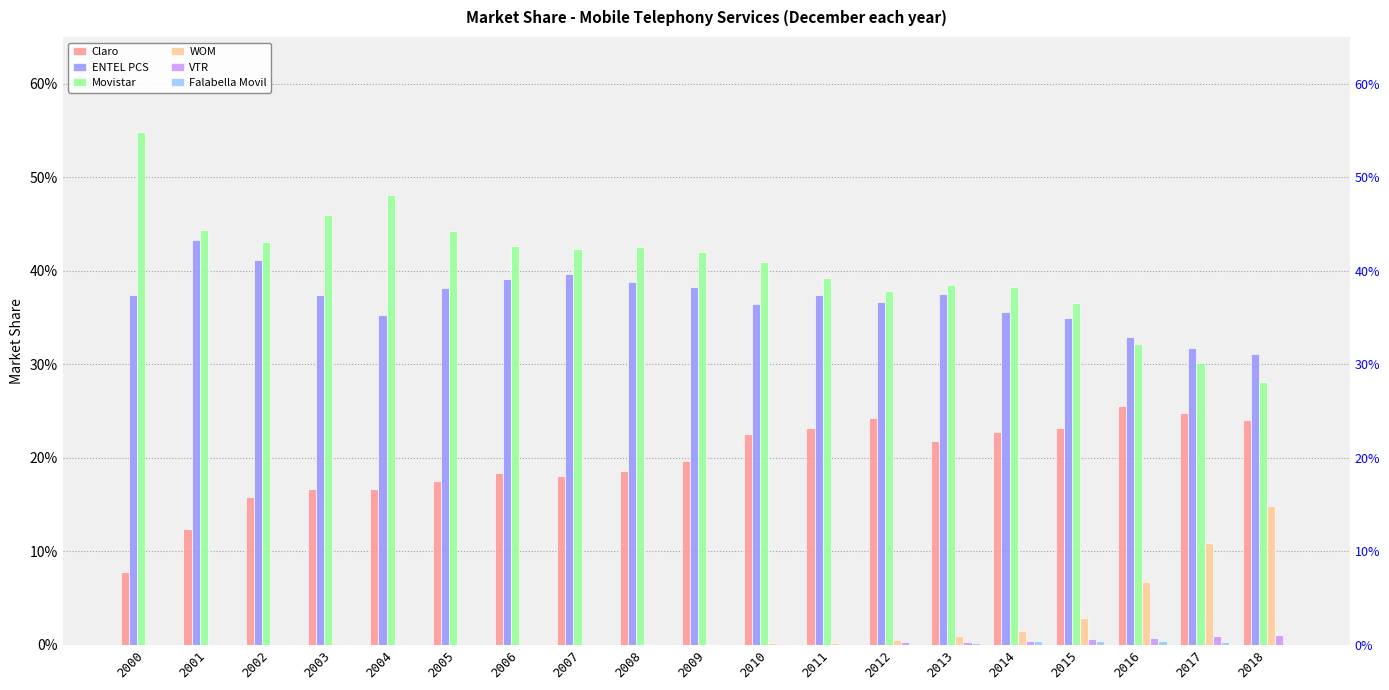

What are all the series names shown in the legend?

Claro, ENTEL PCS, Movistar, WOM, VTR, Falabella Movil